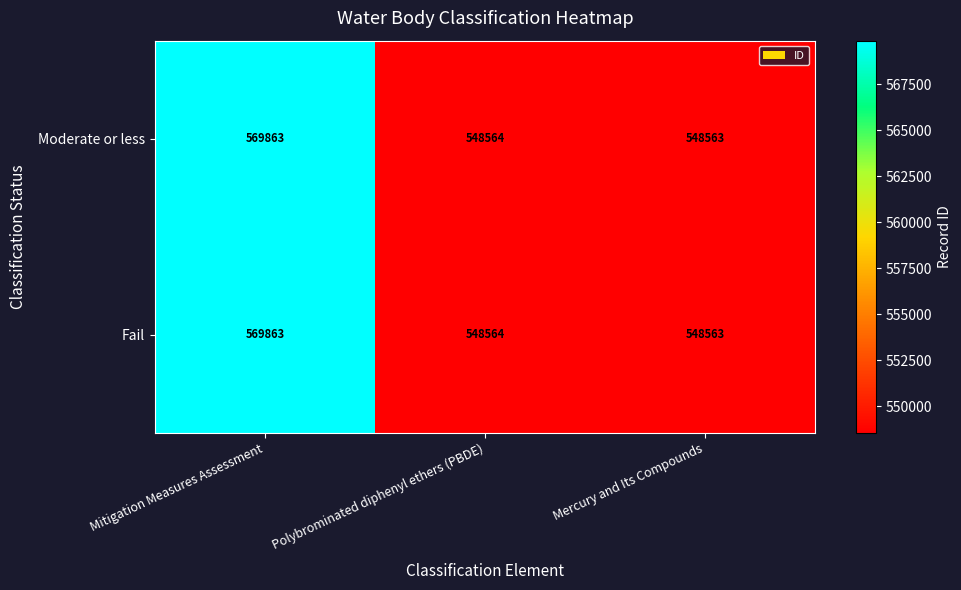

At which category is the sum across all series the highest?

Mitigation Measures Assessment